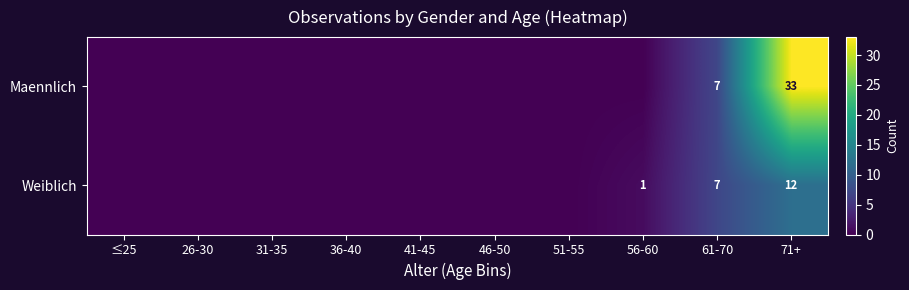

At which category is the sum across all series the highest?

71+